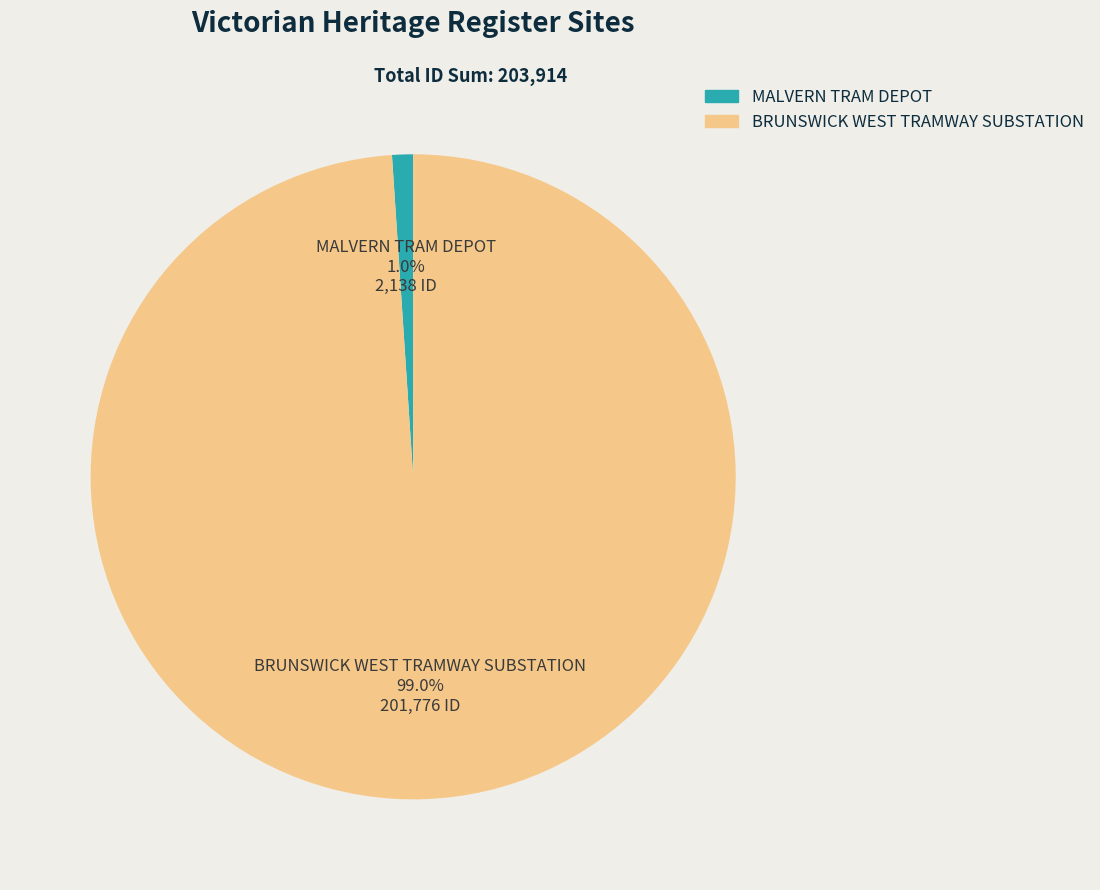

Between BRUNSWICK WEST TRAMWAY SUBSTATION and MALVERN TRAM DEPOT, which is larger?

BRUNSWICK WEST TRAMWAY SUBSTATION